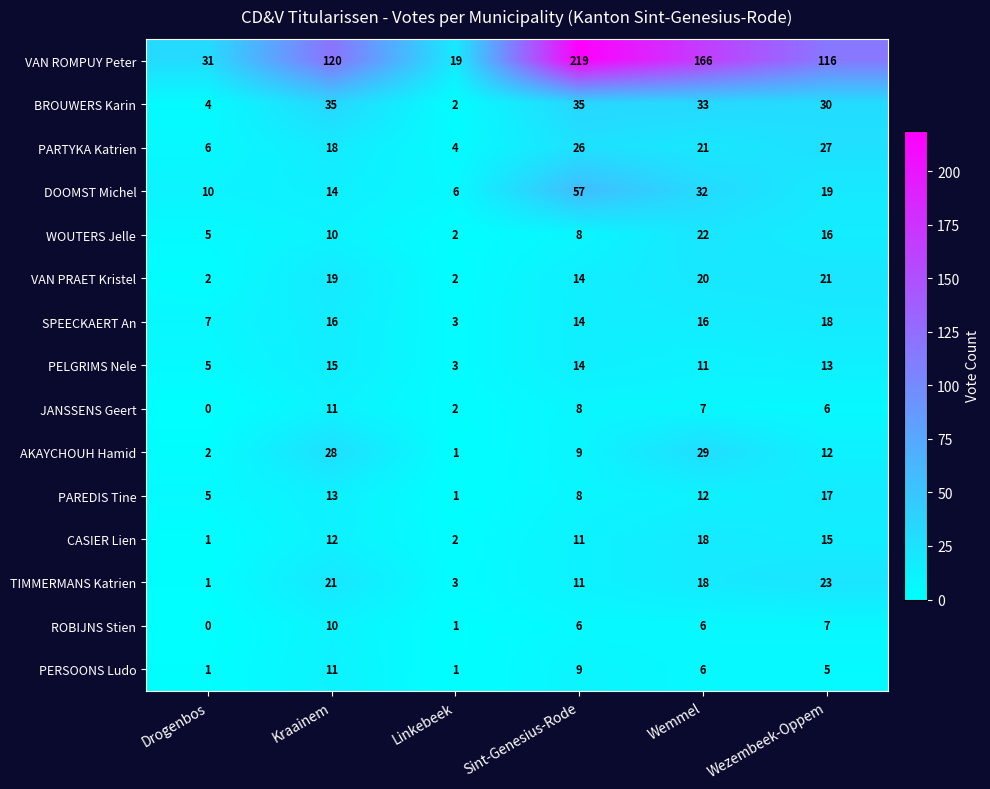

What is the difference between the maximum and minimum values in the BROUWERS Karin series?

33